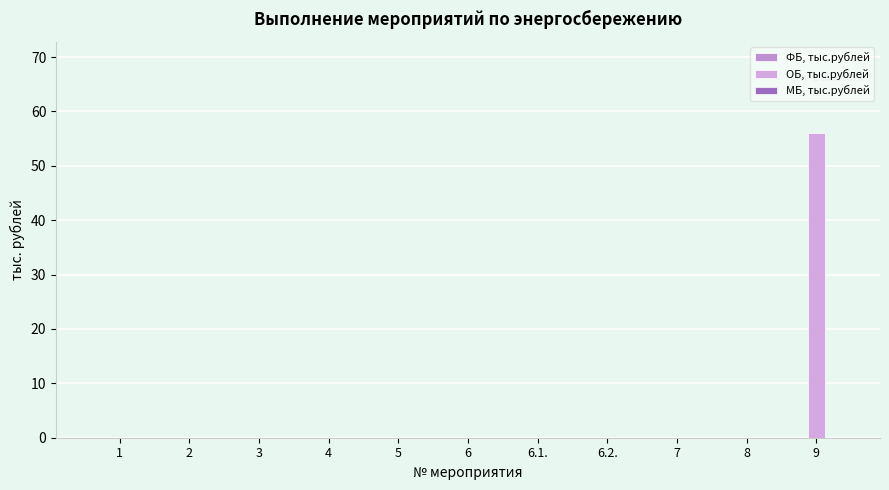

Are the bars horizontal?

No